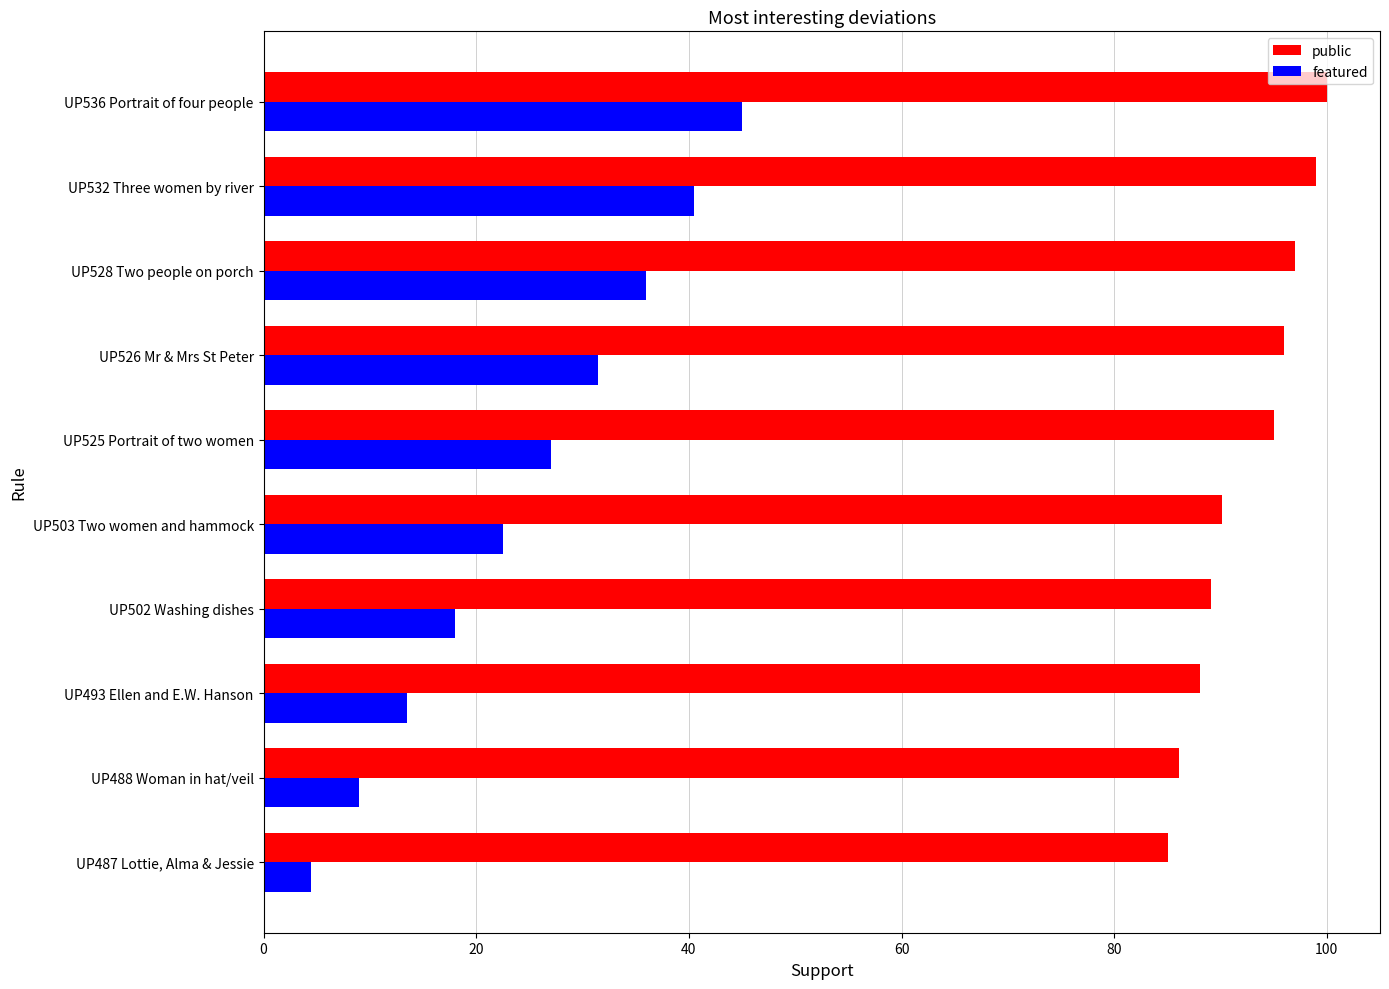

At which label does featured reach its peak?

UP536 Portrait of four people